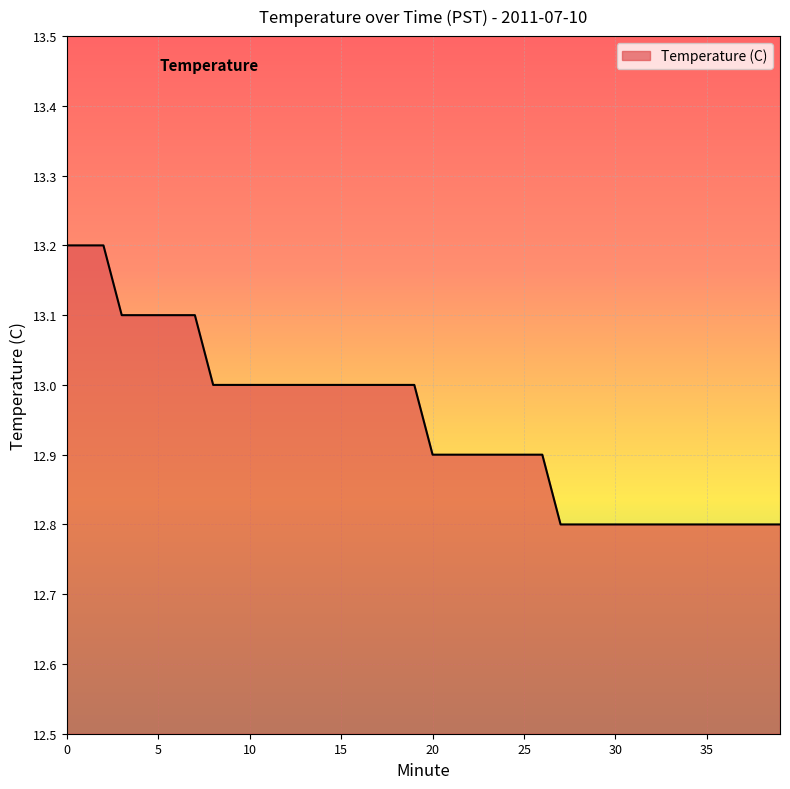

What is the greatest value displayed?

13.2